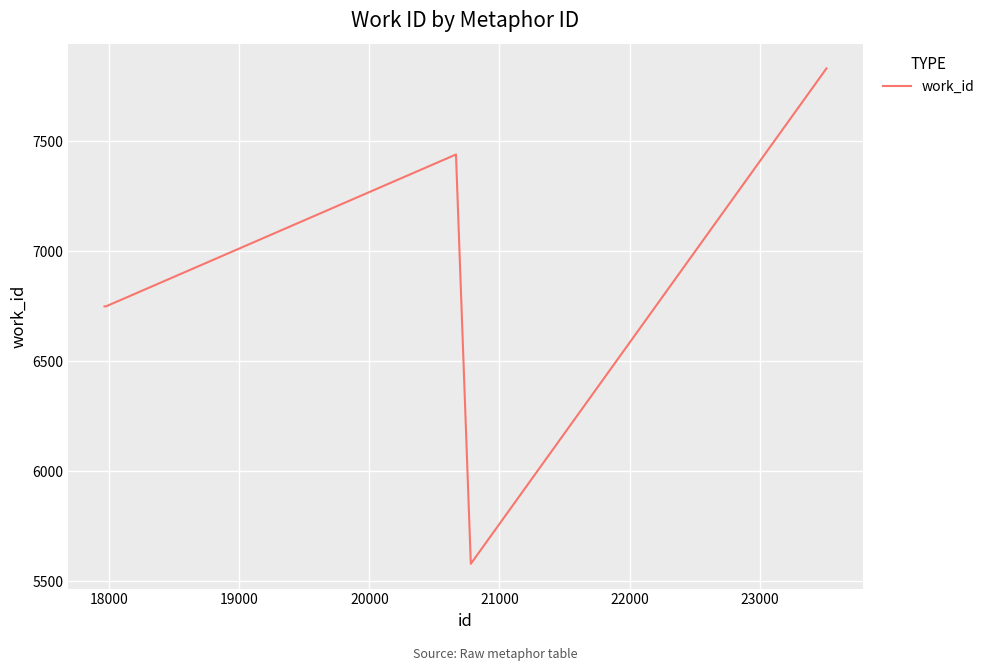

Reading right to left, transcribe all the data shown in this chart.

7830	5579	7439	6749	6749